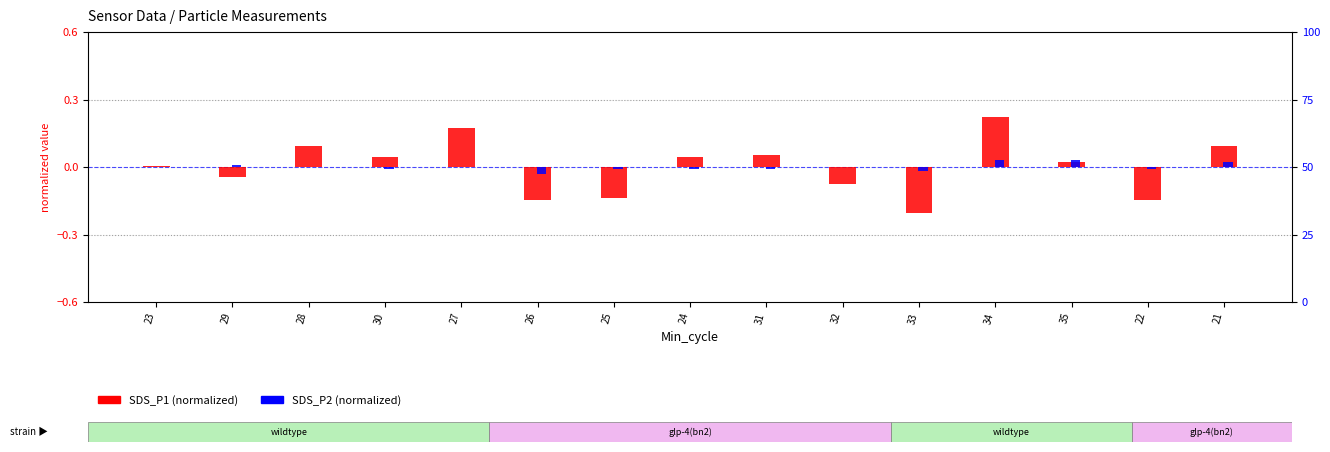

Count the number of categories in the chart.

15